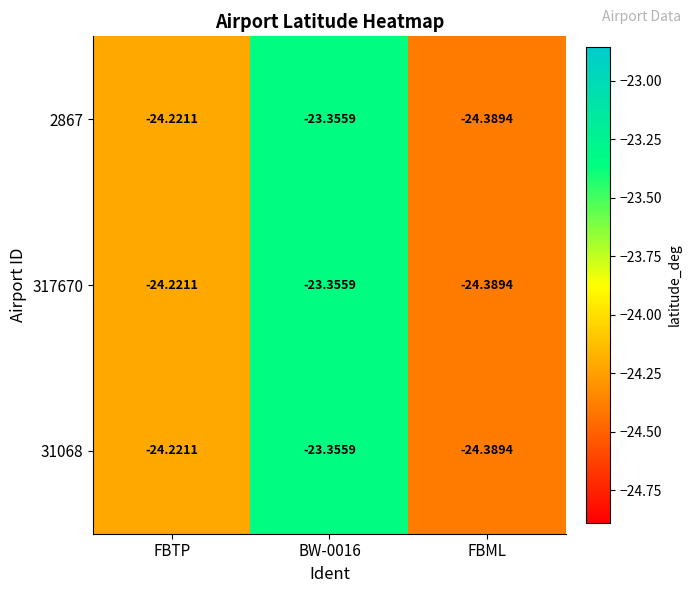

Is the value of 2867 at FBML greater than the value of 31068 at BW-0016?

No